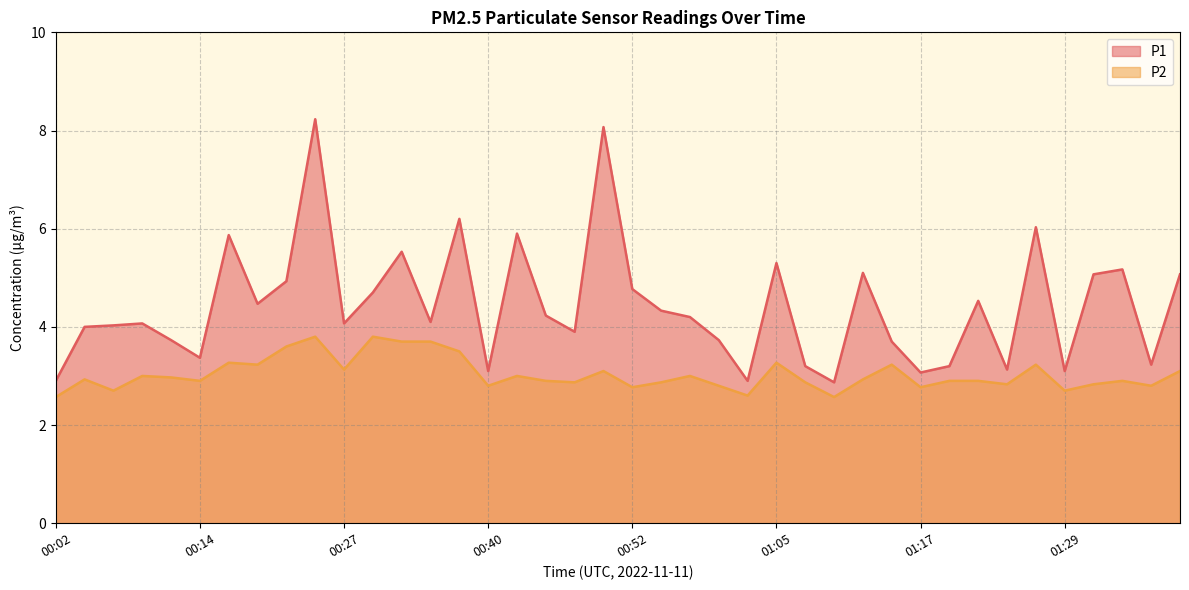

Reading right to left, transcribe all the data shown in this chart.

P1: 01:39=5.1	01:36=3.2	01:34=5.2	01:31=5.1	01:29=3.1	01:26=6.0	01:24=3.1	01:22=4.5	01:19=3.2	01:17=3.1	01:14=3.7	01:12=5.1	01:09=2.9	01:07=3.2	01:05=5.3	01:02=2.9	01:00=3.7	00:57=4.2	00:55=4.3	00:52=4.8	00:50=8.1	00:47=3.9	00:44=4.2	00:42=5.9	00:40=3.1	00:37=6.2	00:34=4.1	00:32=5.5	00:29=4.7	00:27=4.1	00:24=8.2	00:22=4.9	00:19=4.5	00:16=5.9	00:14=3.4	00:11=3.7	00:09=4.1	00:06=4.0	00:04=4.0	00:02=2.9
P2: 01:39=3.1	01:36=2.8	01:34=2.9	01:31=2.8	01:29=2.7	01:26=3.2	01:24=2.8	01:22=2.9	01:19=2.9	01:17=2.8	01:14=3.2	01:12=2.9	01:09=2.6	01:07=2.9	01:05=3.3	01:02=2.6	01:00=2.8	00:57=3.0	00:55=2.9	00:52=2.8	00:50=3.1	00:47=2.9	00:44=2.9	00:42=3.0	00:40=2.8	00:37=3.5	00:34=3.7	00:32=3.7	00:29=3.8	00:27=3.1	00:24=3.8	00:22=3.6	00:19=3.2	00:16=3.3	00:14=2.9	00:11=3.0	00:09=3.0	00:06=2.7	00:04=2.9	00:02=2.6